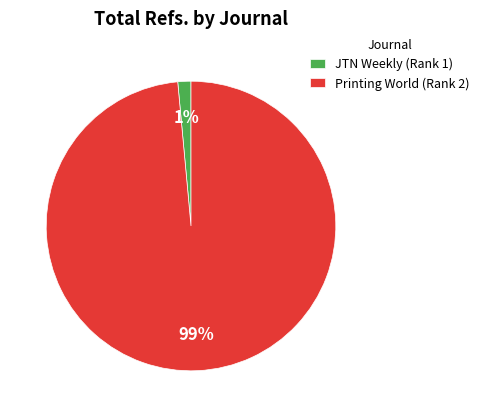

What is the largest slice in the pie chart?

Printing World (Rank 2)